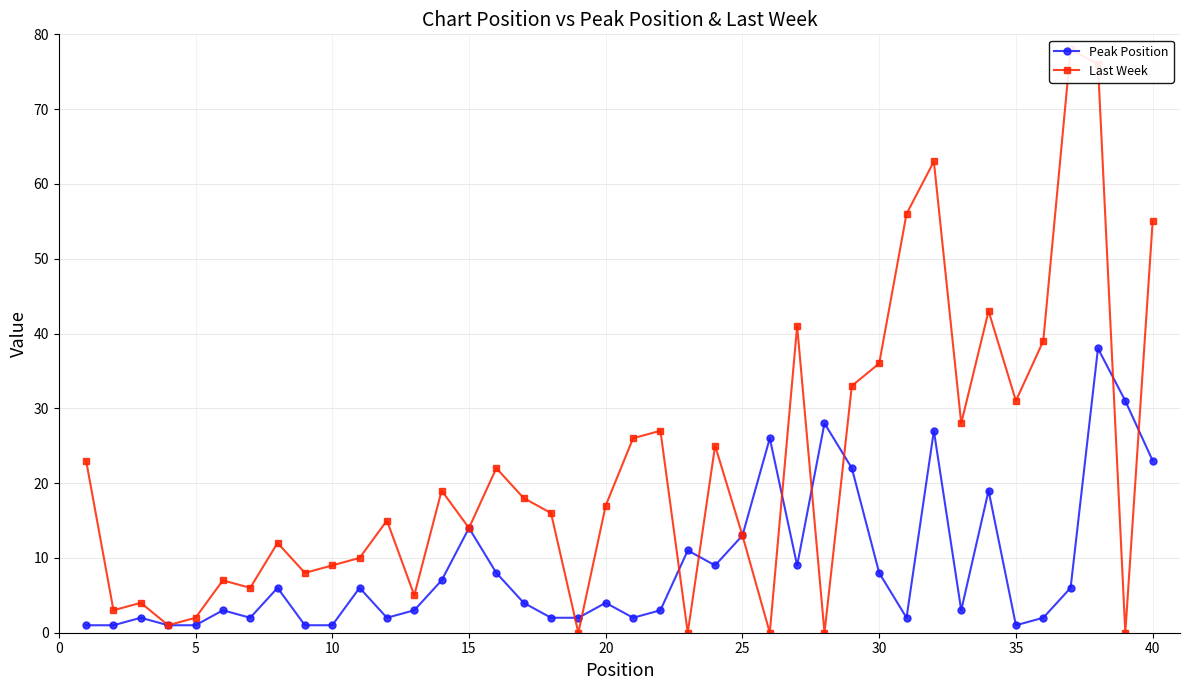

What is the difference between the highest and lowest values at 30?

4